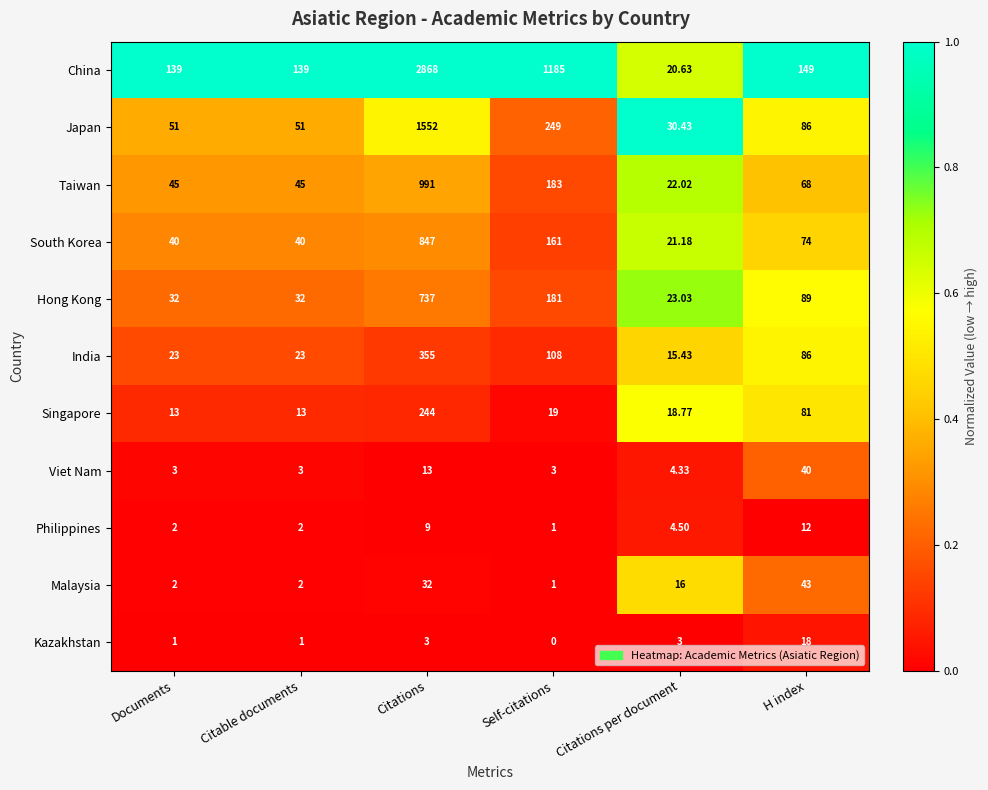

Is the value of China at Citable documents greater than the value of India at Citations?

No